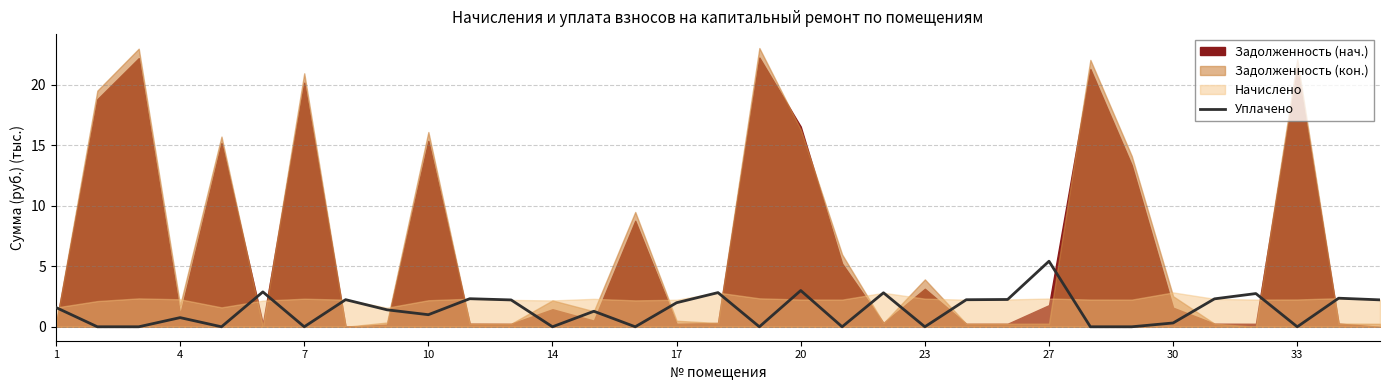

The value of Уплачено at 1 is 1.6. True or false?

True